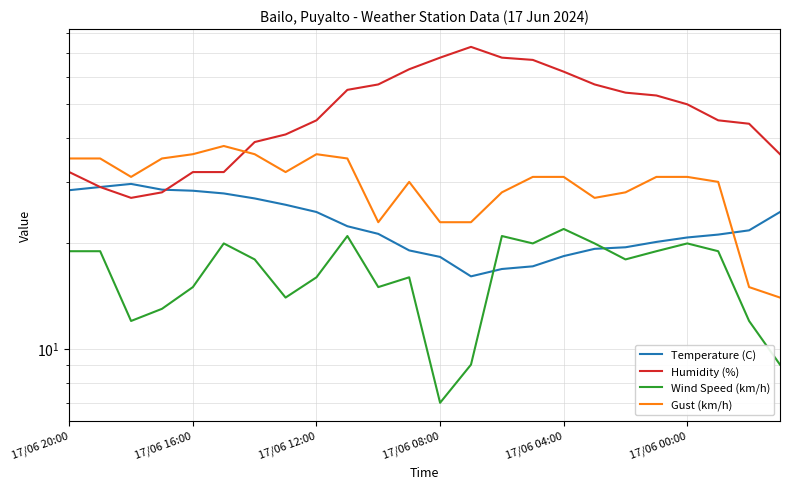

What is the lowest value of the Wind Speed (km/h) series?

7.0